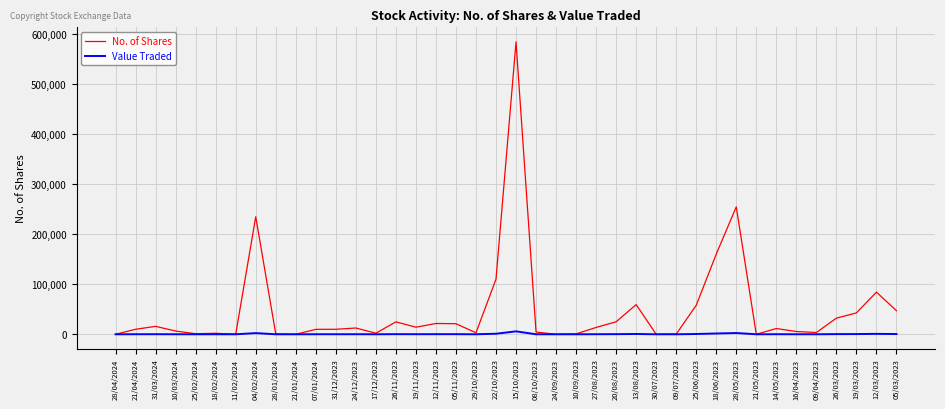

Is this an area chart (filled region under the line)?

No